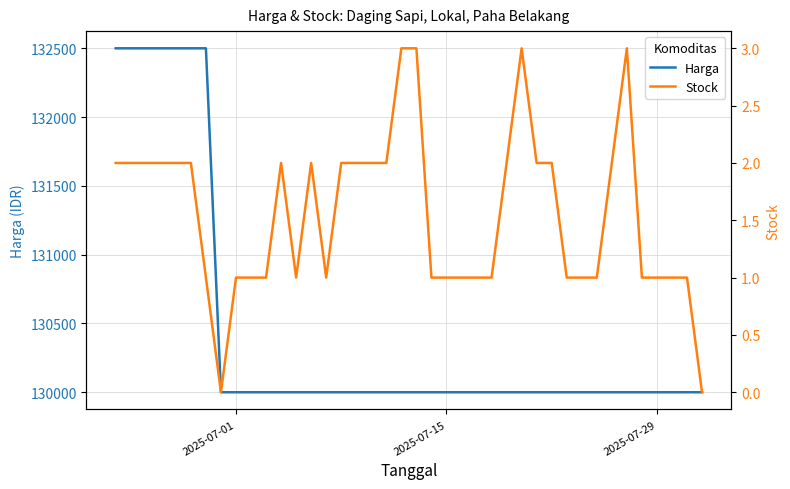

How many interior local peaks does the Stock series have?

4